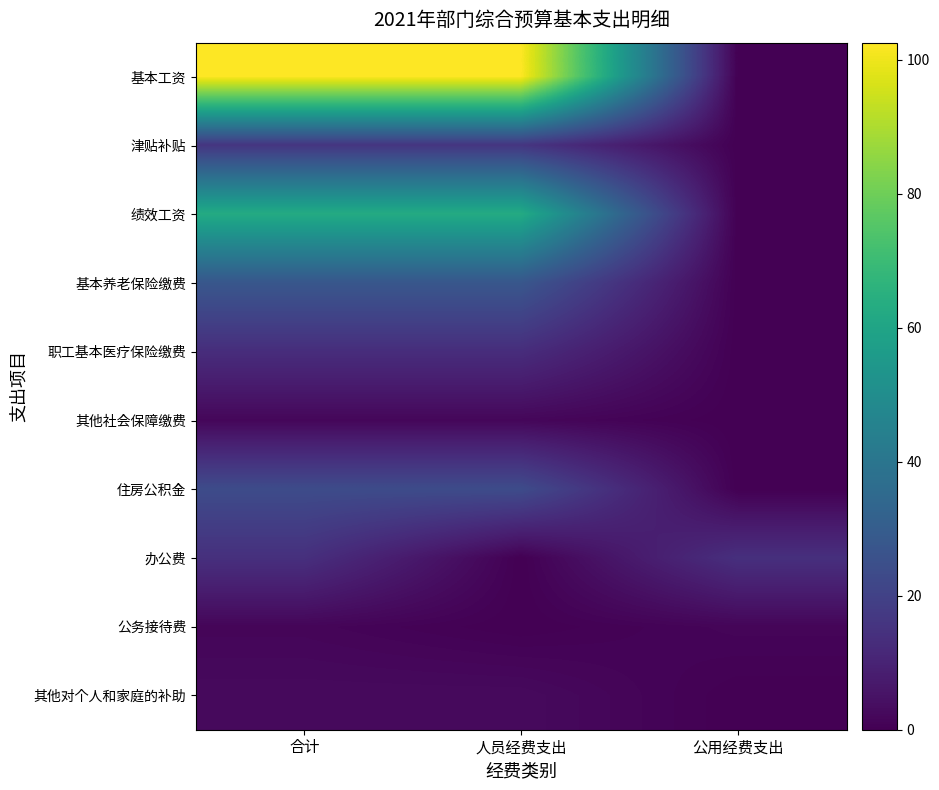

Reading right to left, extract all data points from this chart.

基本工资: 公用经费支出=0.0	人员经费支出=102.5	合计=102.5
津贴补贴: 公用经费支出=0.0	人员经费支出=15.9	合计=15.9
绩效工资: 公用经费支出=0.0	人员经费支出=62.8	合计=62.8
基本养老保险缴费: 公用经费支出=0.0	人员经费支出=27.6	合计=27.6
职工基本医疗保险缴费: 公用经费支出=0.0	人员经费支出=13.2	合计=13.2
其他社会保障缴费: 公用经费支出=0.0	人员经费支出=1.8	合计=1.8
住房公积金: 公用经费支出=0.0	人员经费支出=23.5	合计=23.5
办公费: 公用经费支出=14.0	人员经费支出=0.0	合计=14.0
公务接待费: 公用经费支出=1.4	人员经费支出=0.0	合计=1.4
其他对个人和家庭的补助: 公用经费支出=0.0	人员经费支出=2.7	合计=2.7